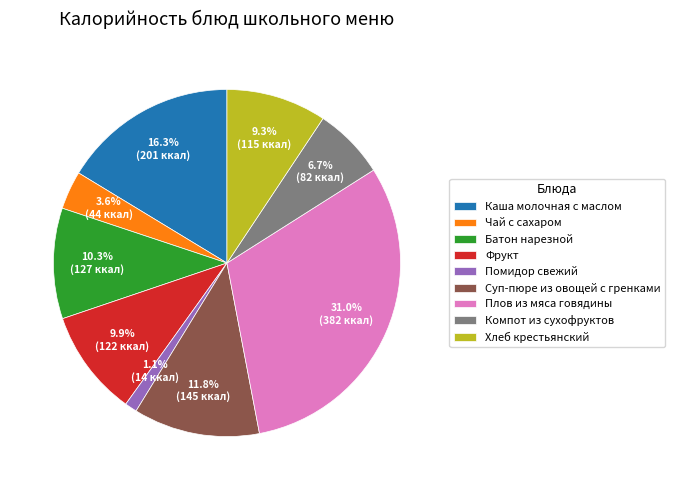

What percentage is the Чай с сахаром slice, to the nearest percent?

4%